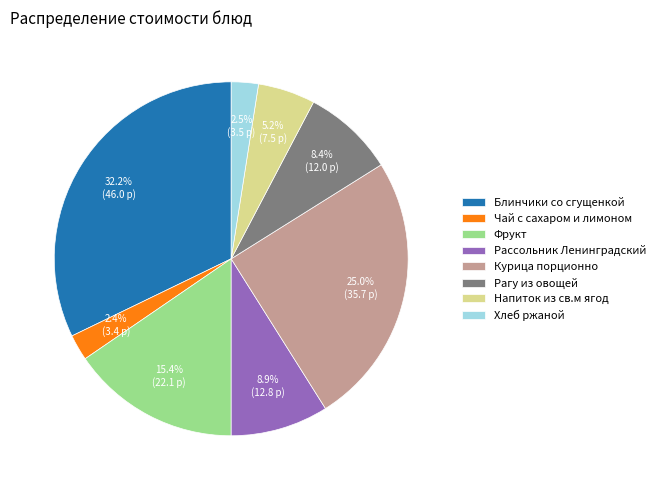

To the nearest percent, what portion does Рагу из овощей represent?

8%